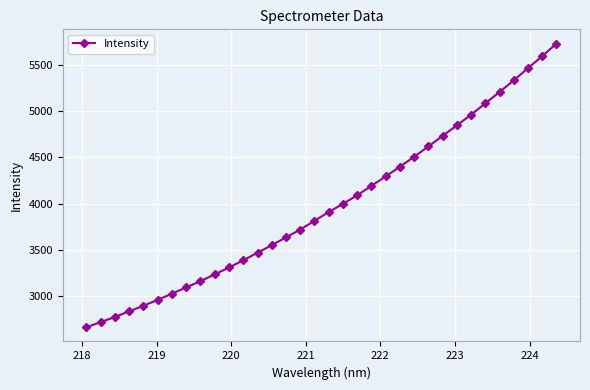

What is the value of the 3rd point from the left?

2775.8